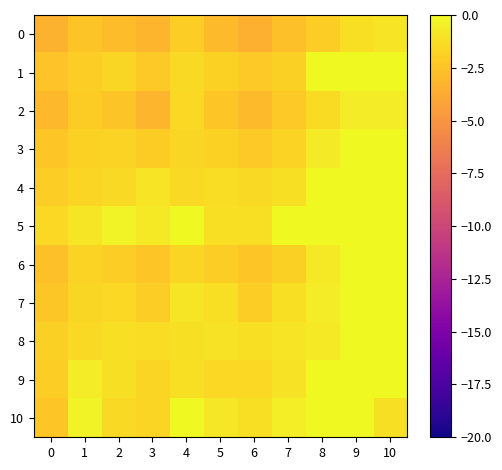

Reading left to right, extract all data points from this chart.

0: 0=-3.4	1=-2.4	2=-2.8	3=-3.2	4=-2.0	5=-2.9	6=-3.4	7=-2.7	8=-2.0	9=-1.2	10=-1.0
1: 0=-2.6	1=-2.0	2=-1.6	3=-2.2	4=-1.4	5=-1.8	6=-2.2	7=-1.9	8=-0.0	9=-0.0	10=-0.0
2: 0=-3.1	1=-2.1	2=-2.4	3=-3.3	4=-1.5	5=-2.4	6=-2.9	7=-2.3	8=-1.3	9=-0.6	10=-0.6
3: 0=-2.4	1=-1.8	2=-1.8	3=-2.0	4=-1.6	5=-1.9	6=-2.2	7=-1.7	8=-0.7	9=-0.0	10=-0.0
4: 0=-2.0	1=-1.7	2=-1.4	3=-1.0	4=-1.4	5=-1.3	6=-1.4	7=-1.1	8=-0.0	9=-0.0	10=-0.0
5: 0=-1.5	1=-0.9	2=-0.3	3=-0.8	4=-0.0	5=-1.2	6=-1.2	7=-0.0	8=-0.0	9=-0.0	10=-0.0
6: 0=-2.7	1=-1.8	2=-2.0	3=-2.4	4=-1.7	5=-2.0	6=-2.4	7=-1.9	8=-0.8	9=-0.0	10=-0.0
7: 0=-2.3	1=-1.6	2=-1.5	3=-2.0	4=-0.9	5=-1.2	6=-2.0	7=-1.2	8=-0.6	9=-0.0	10=-0.0
8: 0=-1.9	1=-1.4	2=-1.2	3=-1.3	4=-1.1	5=-1.0	6=-1.2	7=-1.0	8=-0.8	9=-0.0	10=-0.0
9: 0=-2.0	1=-0.6	2=-1.1	3=-1.6	4=-1.2	5=-1.5	6=-1.5	7=-1.0	8=-0.0	9=-0.0	10=-0.0
10: 0=-2.4	1=-0.3	2=-1.4	3=-1.7	4=-0.0	5=-0.8	6=-1.2	7=-0.5	8=-0.0	9=-0.0	10=-1.1